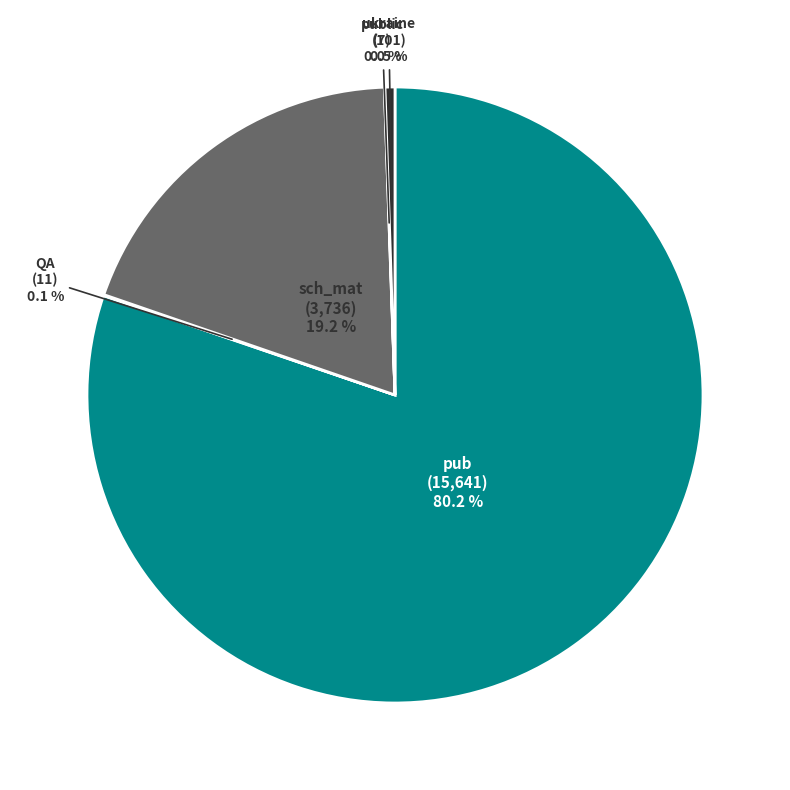

Does any single category account for the majority?

Yes